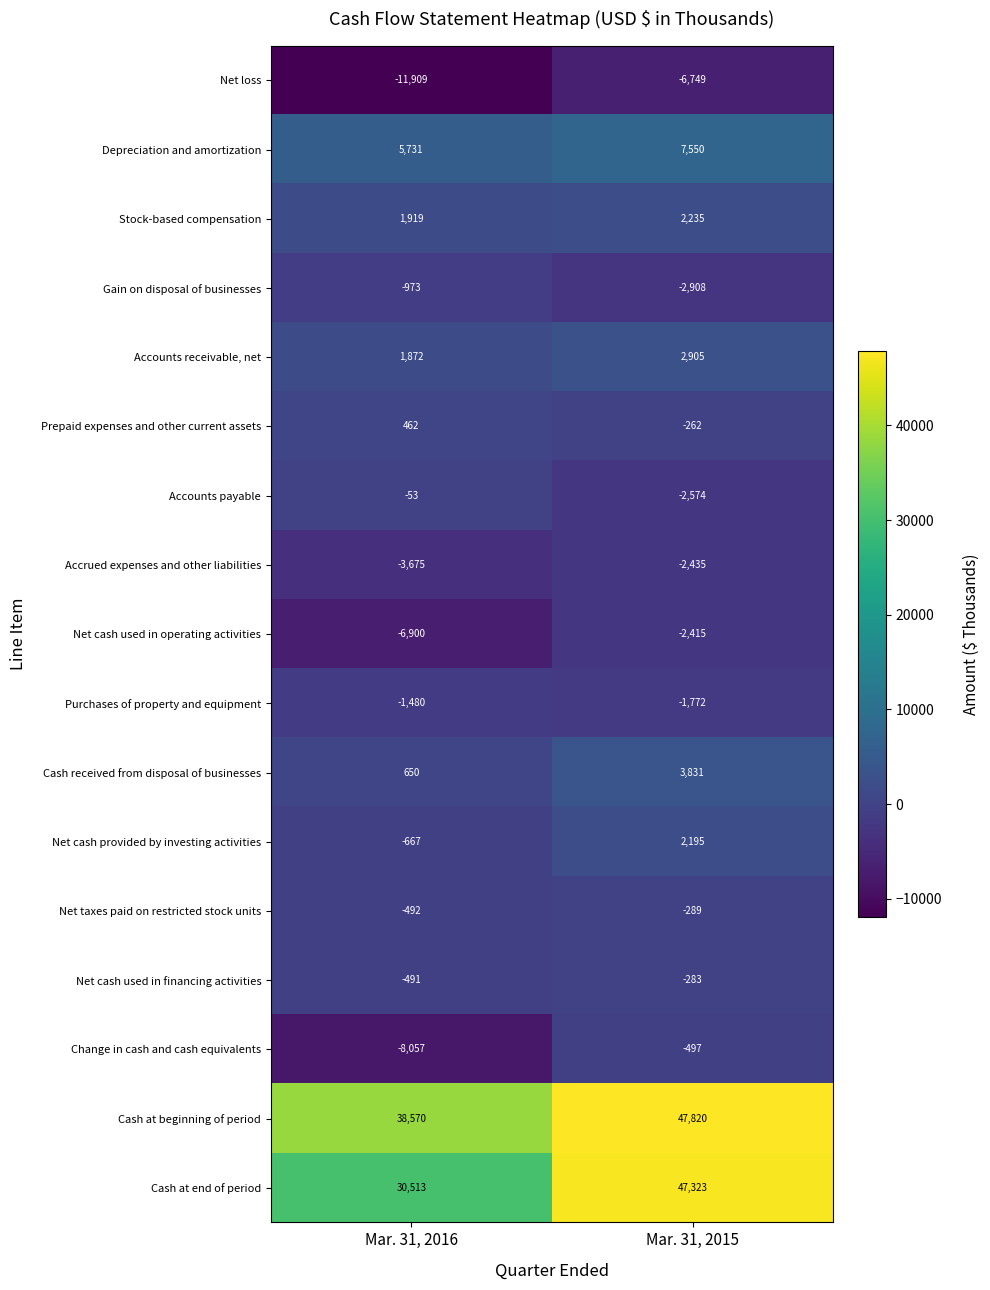

The value of Accounts payable at Mar. 31, 2016 is -53. True or false?

True